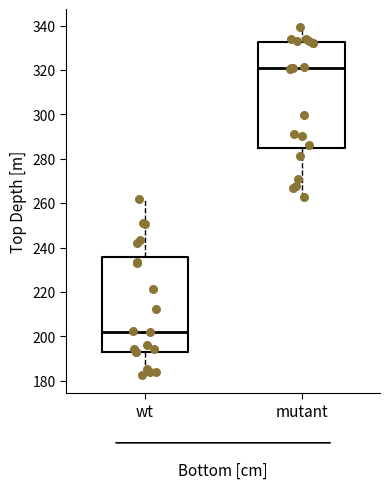

Comparing the boxes themselves (not the whiskers), which one is the tallest?

mutant